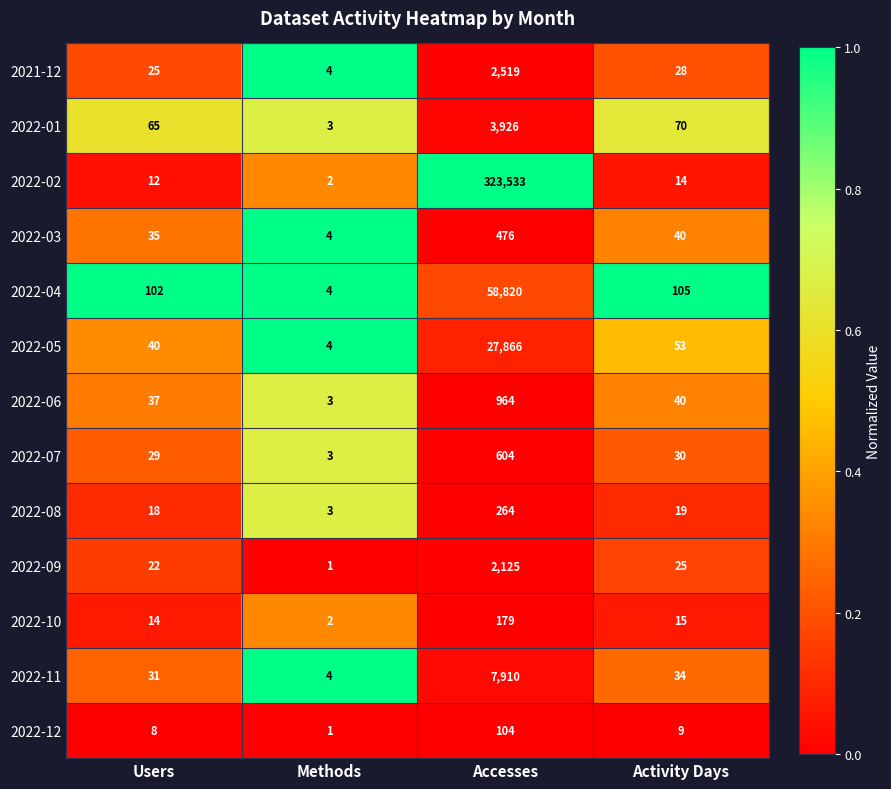

Rank the series by their maximum value, from lowest to highest.

2022-12, 2022-10, 2022-08, 2022-03, 2022-07, 2022-06, 2022-09, 2021-12, 2022-01, 2022-11, 2022-05, 2022-04, 2022-02